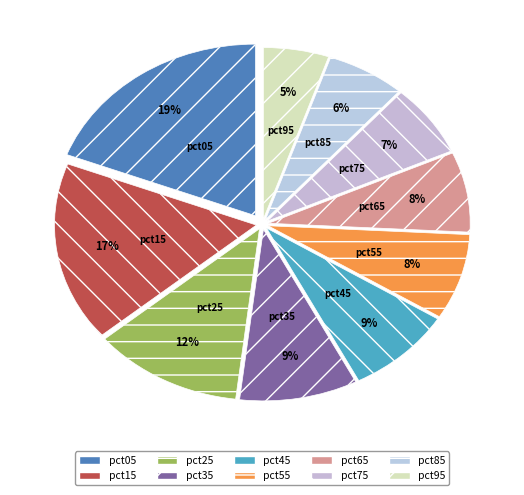

Do pct85 and pct25 together represent more than half of the pie?

No